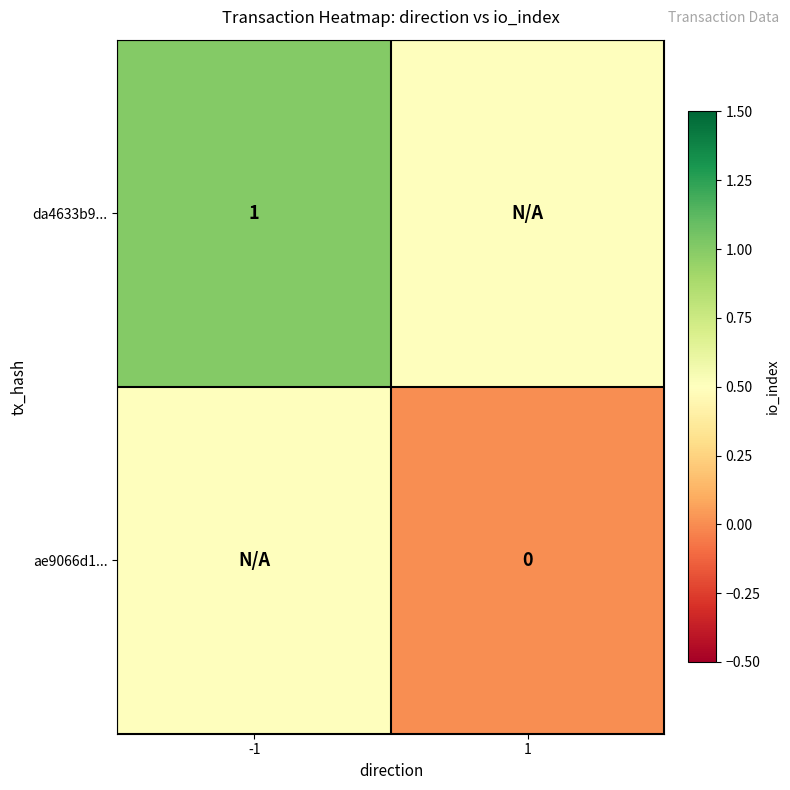

The da4633b9... series shows 1.0 at -1. True or false?

True